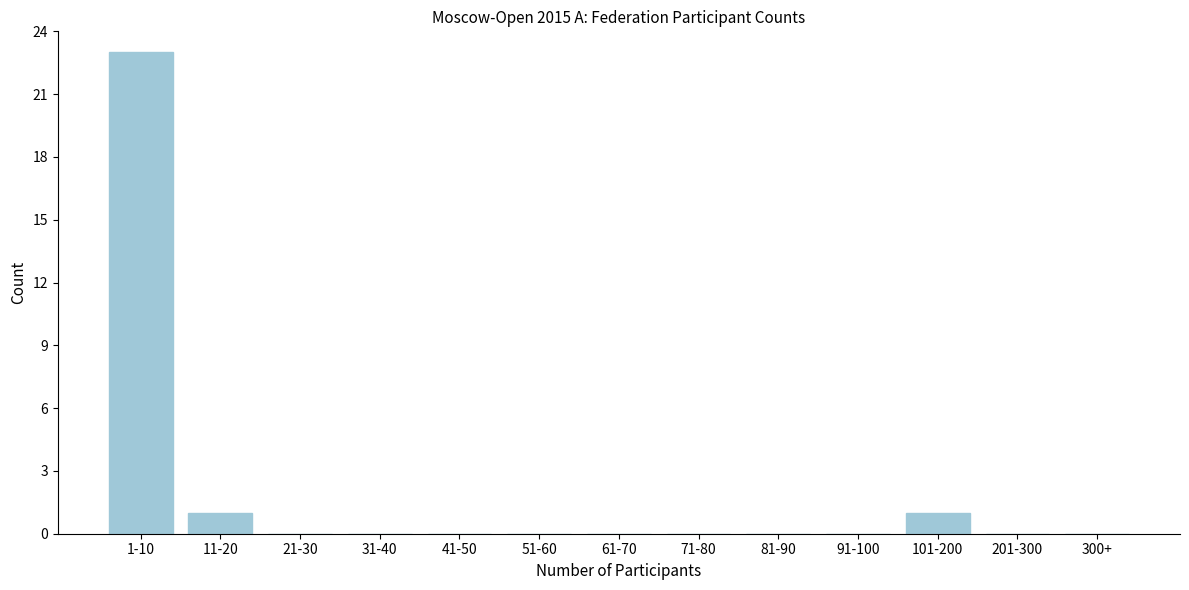

Reading left to right, what are all the values shown in this chart?

1-10=23	11-20=1	21-30=0	31-40=0	41-50=0	51-60=0	61-70=0	71-80=0	81-90=0	91-100=0	101-200=1	201-300=0	300+=0